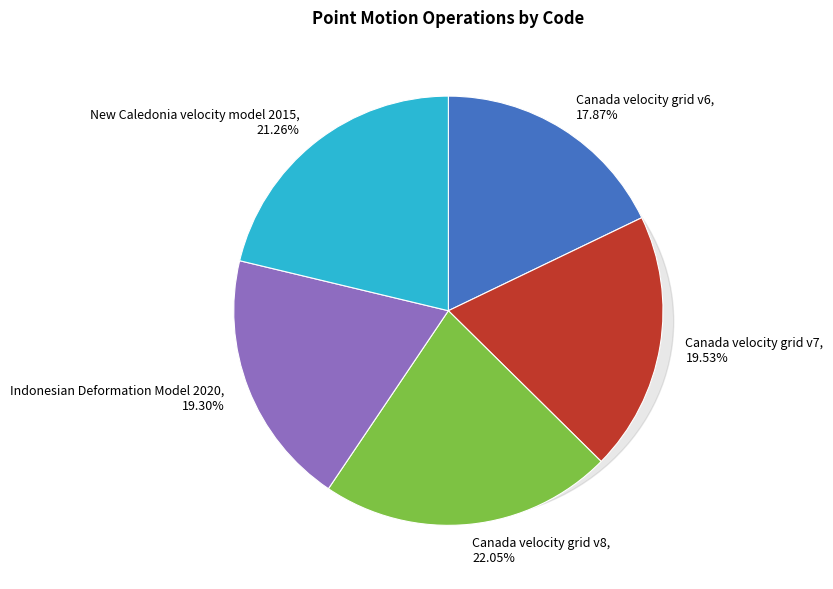

Is the sum of Canada velocity grid v8 and Canada velocity grid v6 greater than half?

No